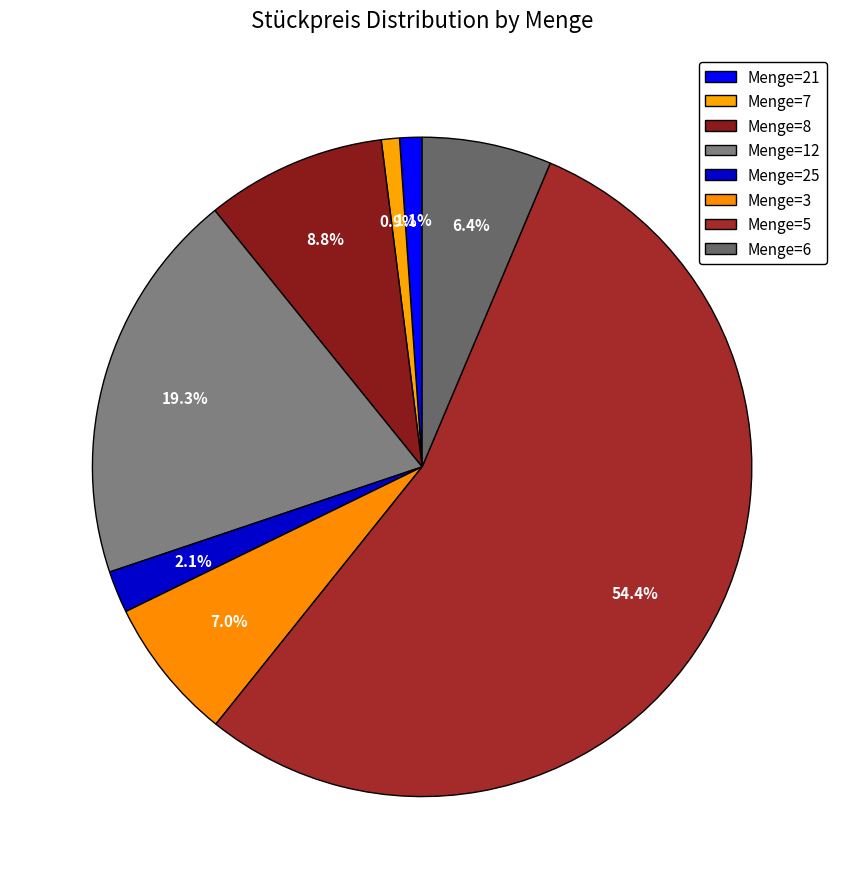

Count the number of slices in the pie.

8